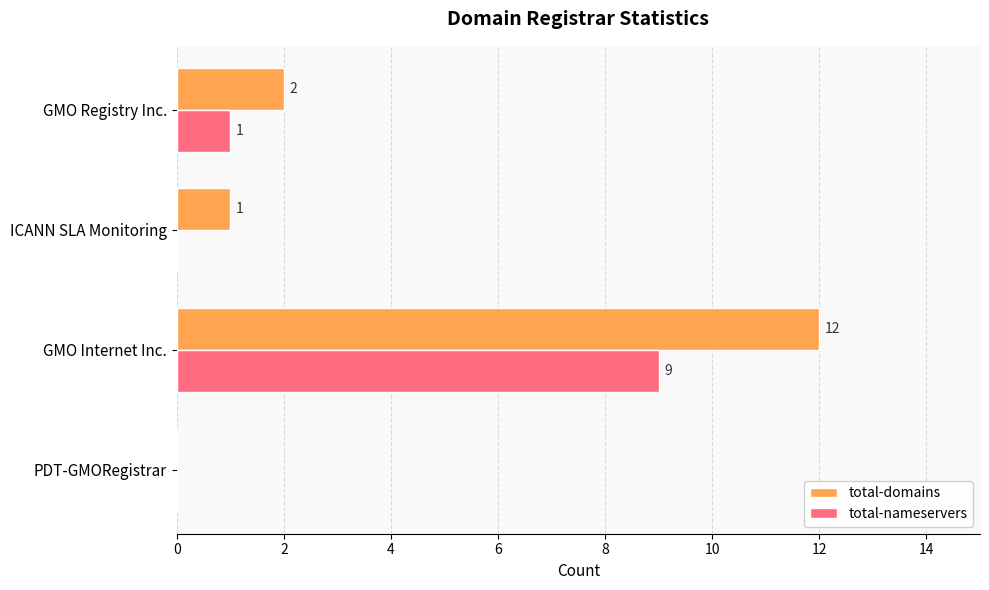

What is the sum of the total-nameservers values at PDT-GMORegistrar and GMO Internet Inc.?

9